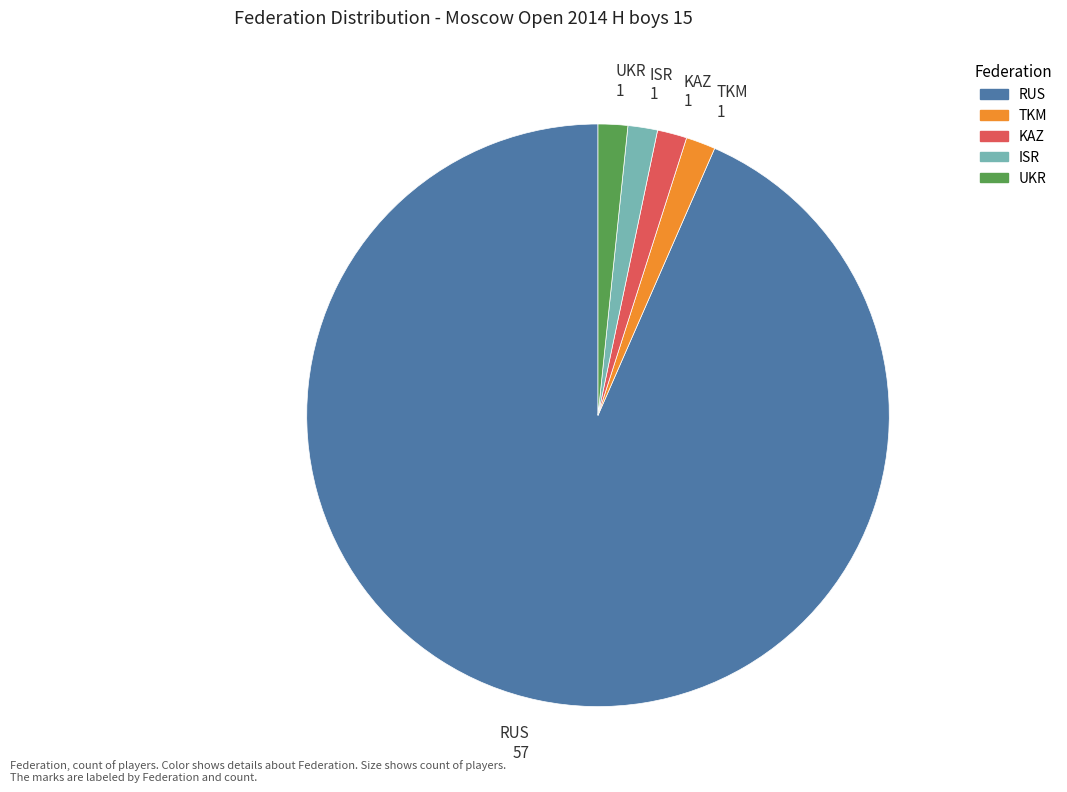

Is there a majority slice in this chart?

Yes